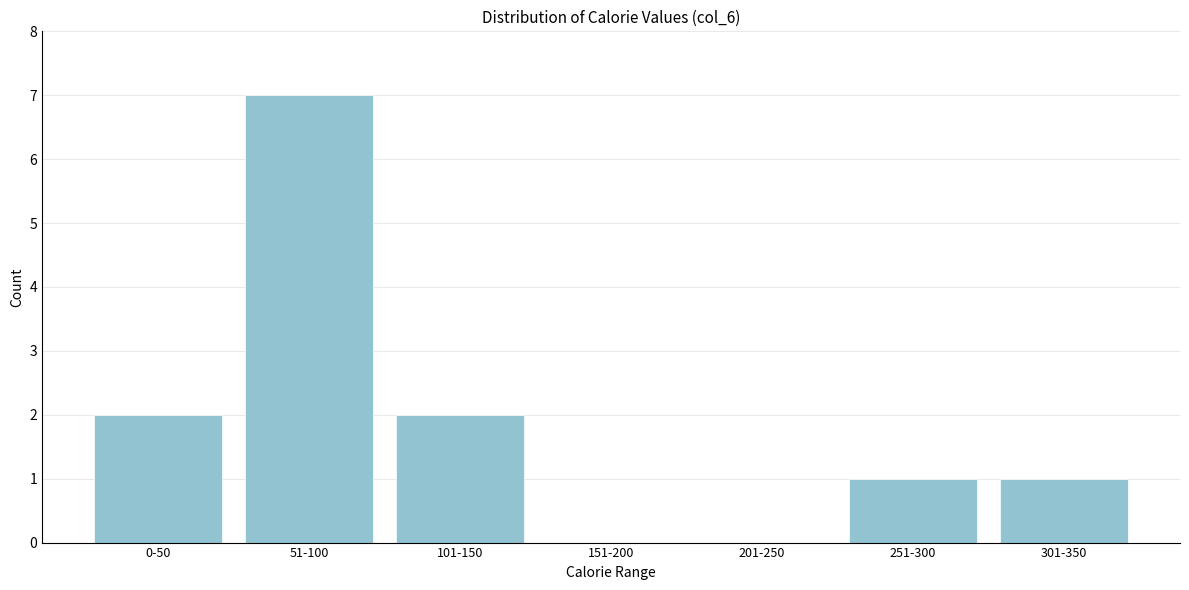

Reading left to right, extract all data points from this chart.

0-50=2	51-100=7	101-150=2	151-200=0	201-250=0	251-300=1	301-350=1